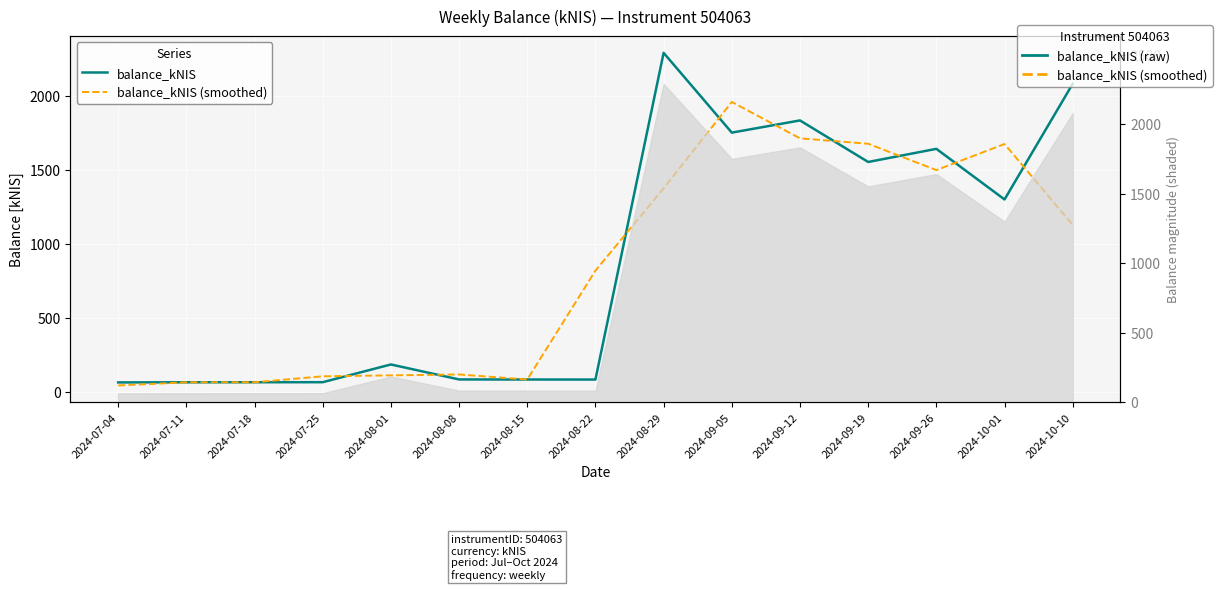

At which category is the sum across all series the highest?

2024-09-05